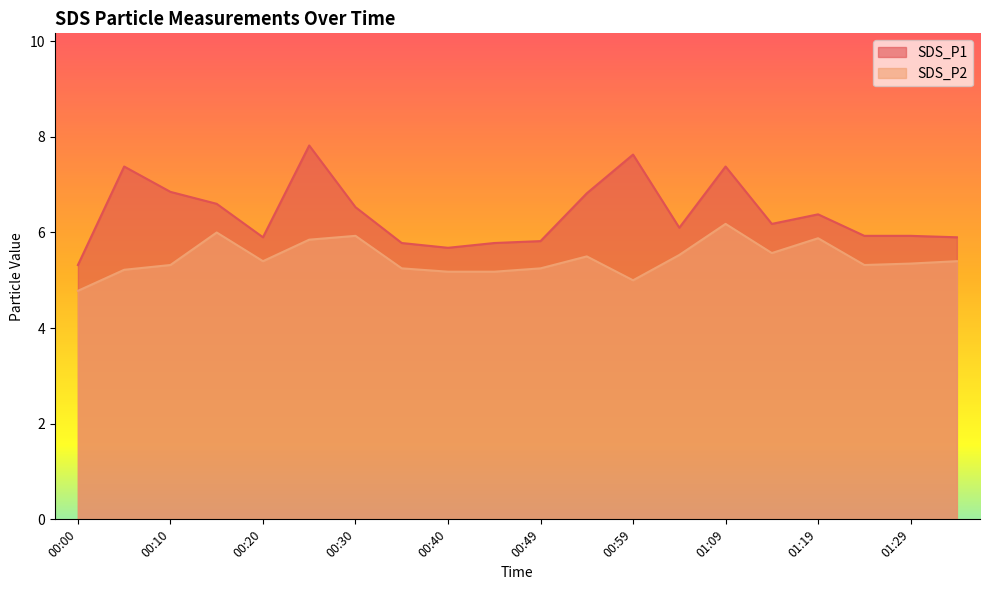

Does the chart display data point markers on the line(s)?

No